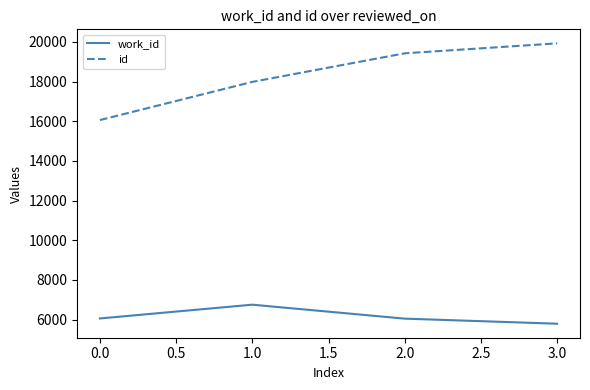

The value of work_id at 0.0 is 6060. True or false?

True